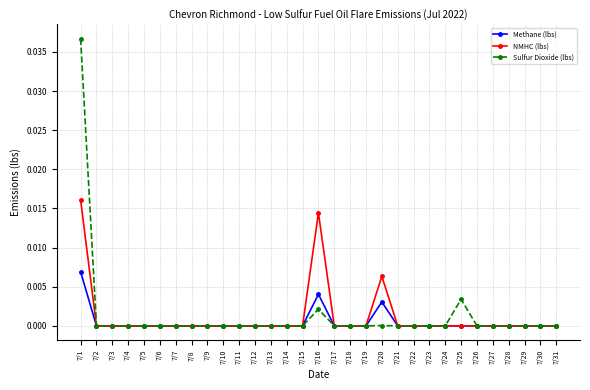

Is the value of Methane (lbs) at 7/20 greater than the value of Sulfur Dioxide (lbs) at 7/24?

Yes